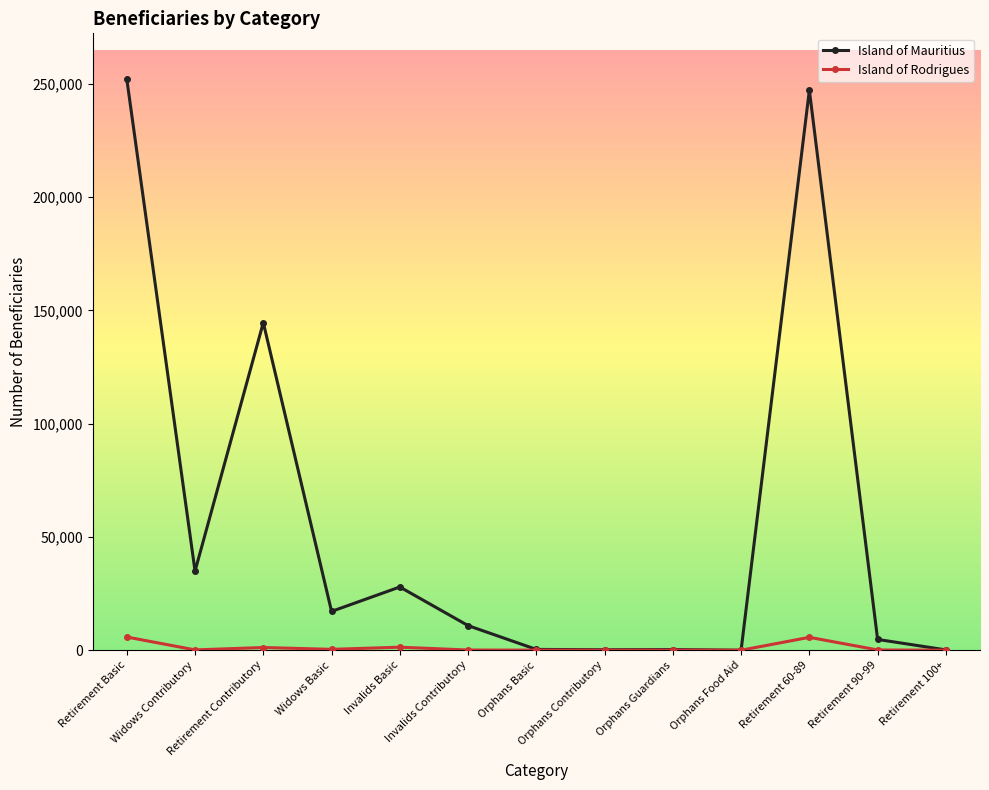

How many values in the Island of Rodrigues series are below 124?

6